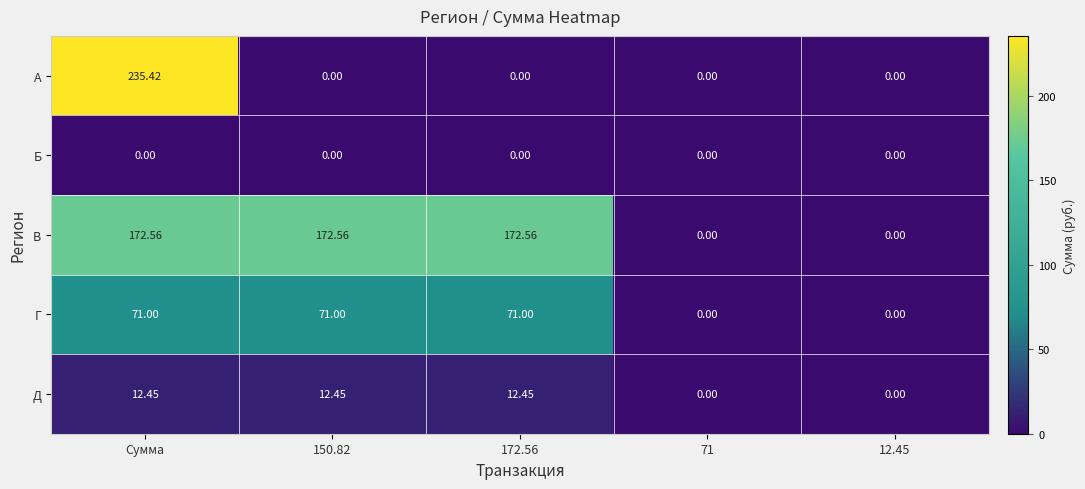

Which series has the largest range (max minus min)?

А